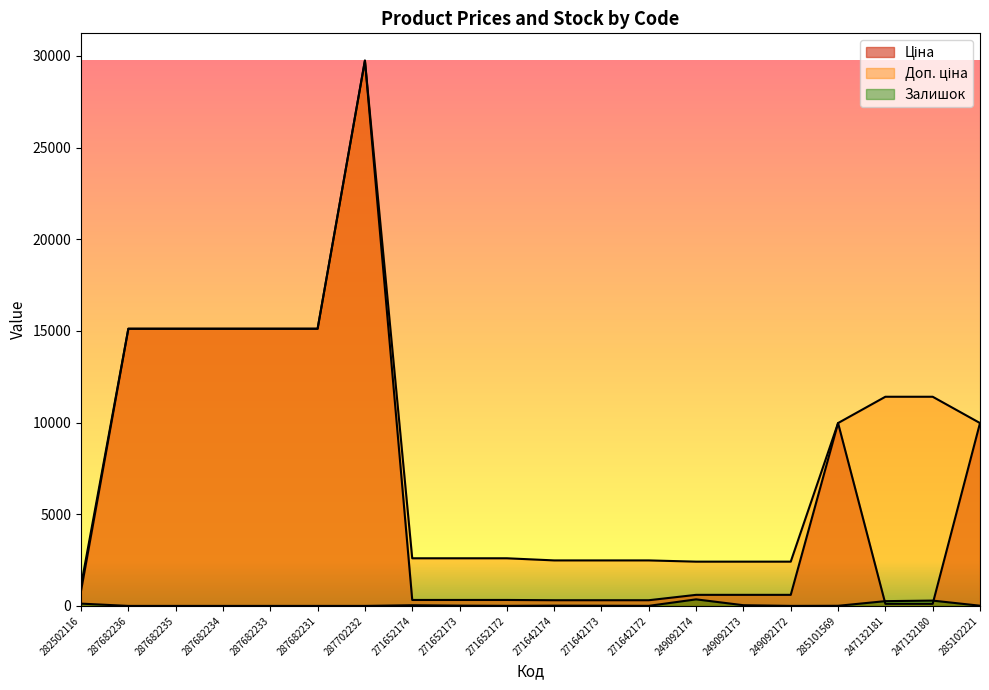

Between 271652172 and 271642173, which is larger?

271652172